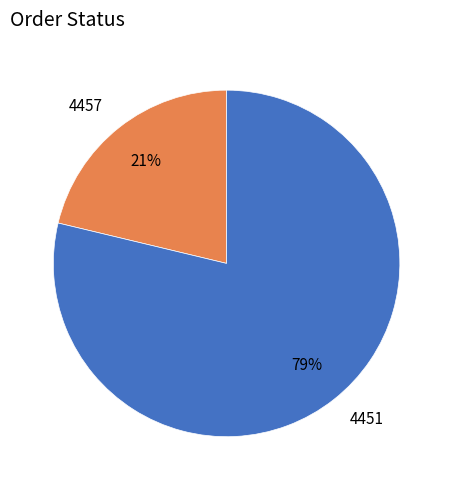

To the nearest percent, what is the combined percentage of 4451 and 4457?

100%